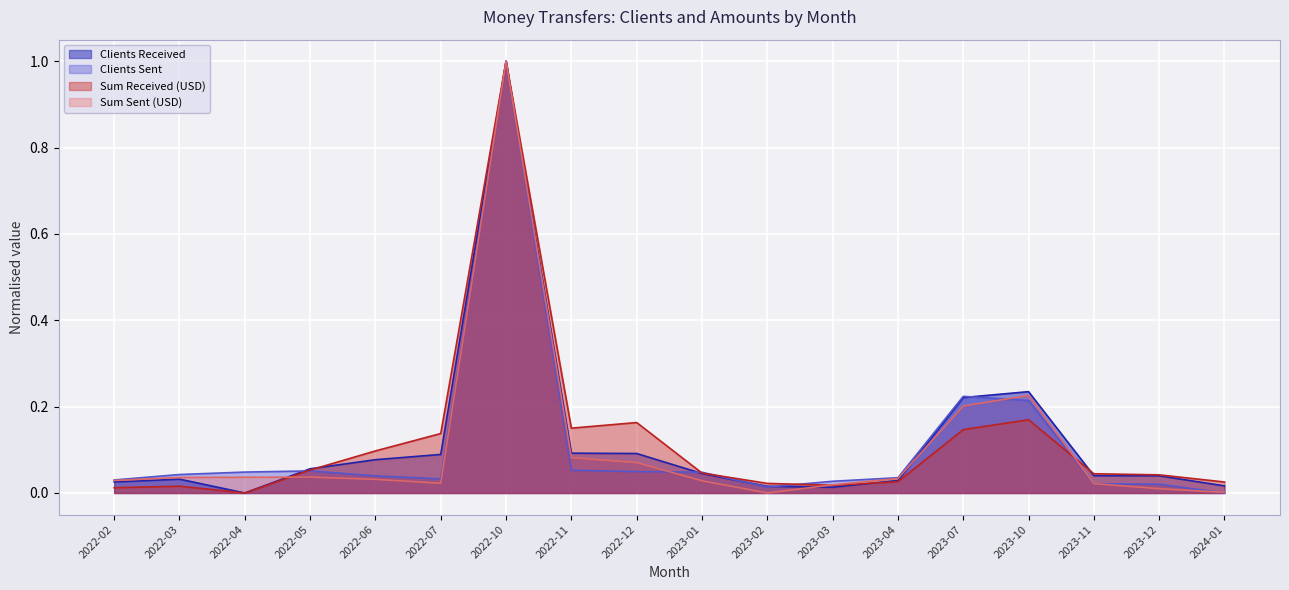

Where do Sum Sent (USD) and Clients Received first cross each other?

2022-04 and 2022-05